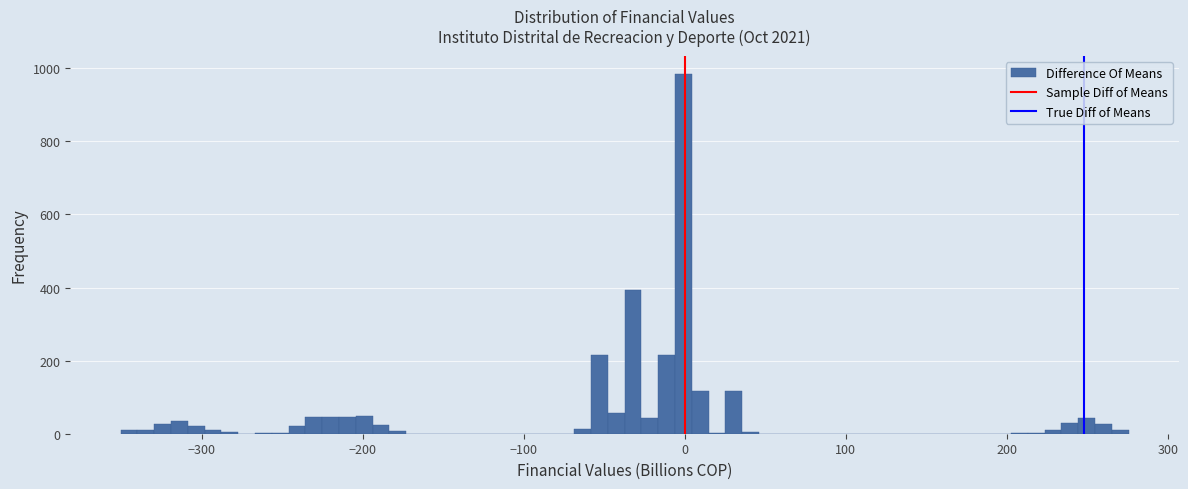

Read against the x-axis, roughly where is the centre of the tallest bar?

0